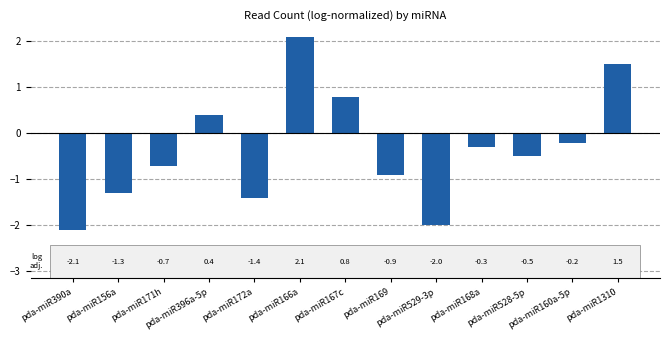

The chart shows a value of 2.1 at pda-miR166a. True or false?

True